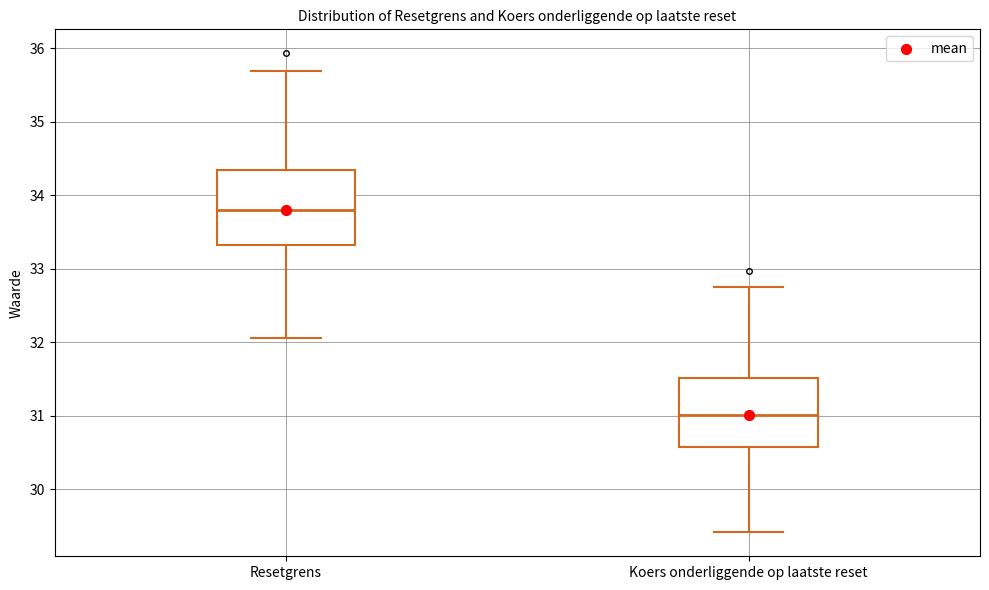

Reading left to right, read every box against the y-axis: the position of its median line, the range the box covers, and the ends of its whiskers. The values are not printed on the chart, so give them approximately, as read against the axis.

Resetgrens: median 33.8, box 33.3 to 34.4, whiskers 32.1 to 35.7
Koers onderliggende op laatste reset: median 31.0, box 30.6 to 31.5, whiskers 29.4 to 32.7